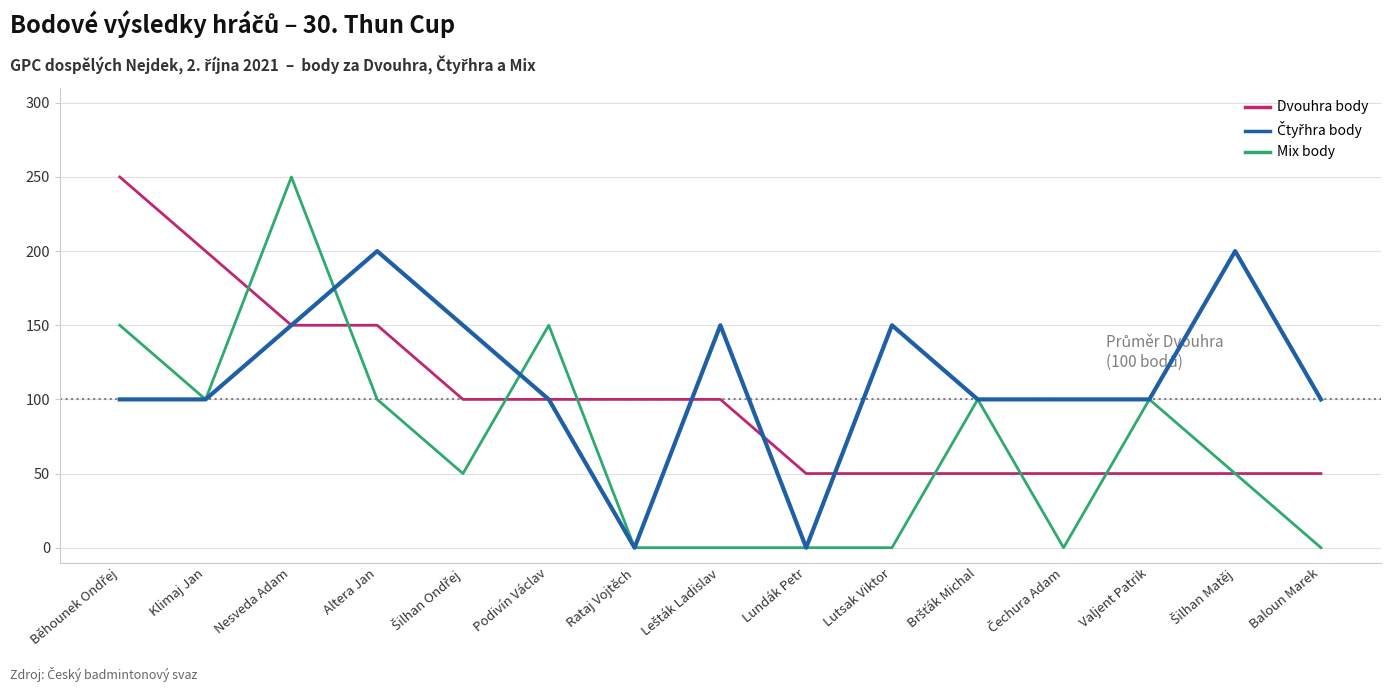

Does the chart have visible grid lines?

Yes